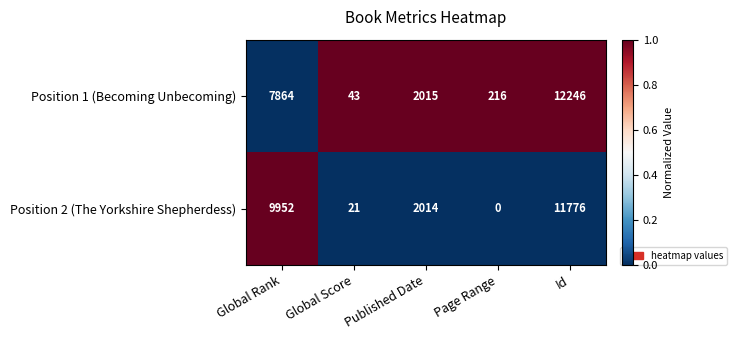

What is the difference between the Position 1 (Becoming Unbecoming) values at Page Range and Global Rank?

7648